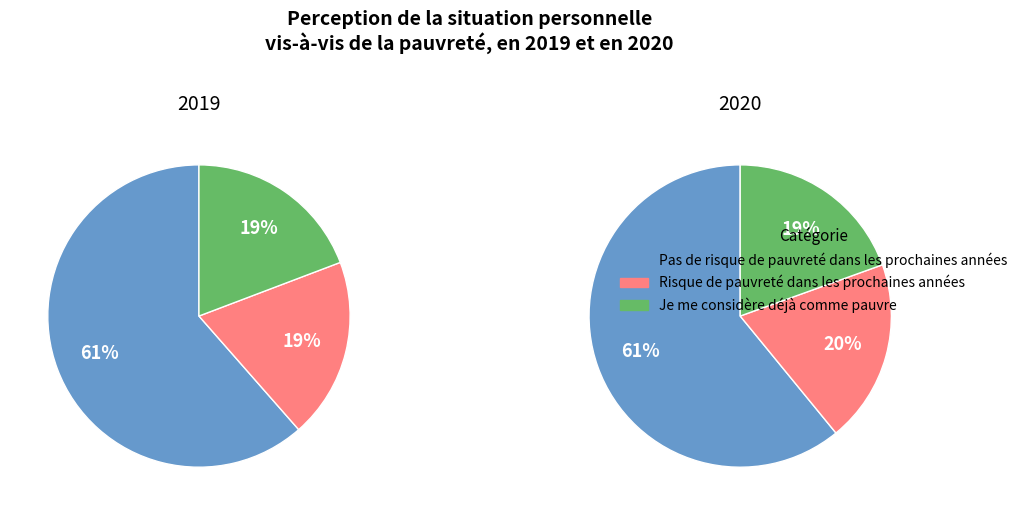

Combined, what portion of the pie is Pas de risque de pauvreté dans les prochaines années and Risque de pauvreté dans les prochaines années?

80.8%